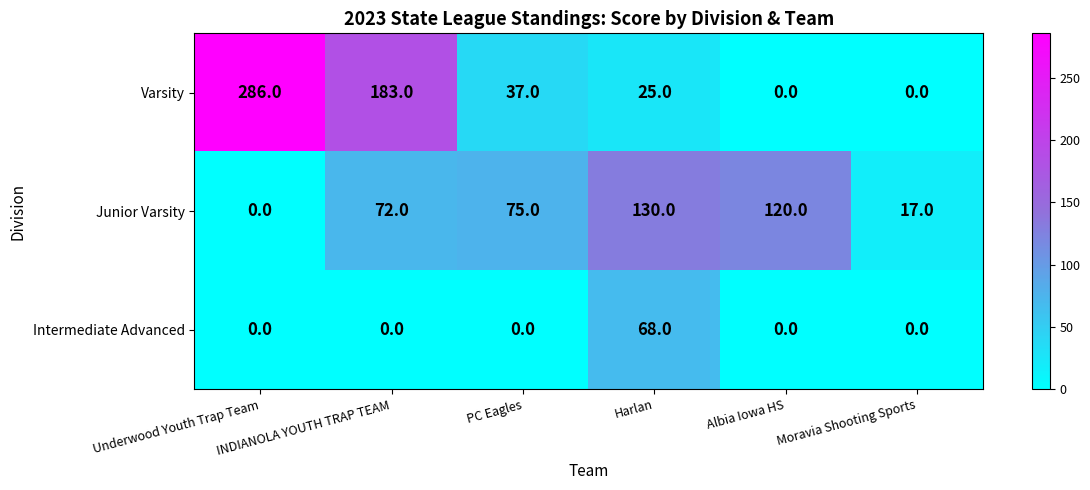

At how many categories does at least one series exceed 260?

1